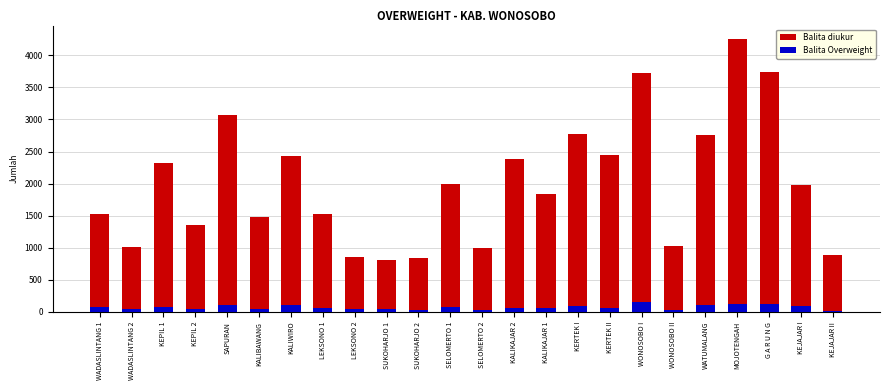

What is the value of the Balita diukur bar at the 19th from the left?

1031